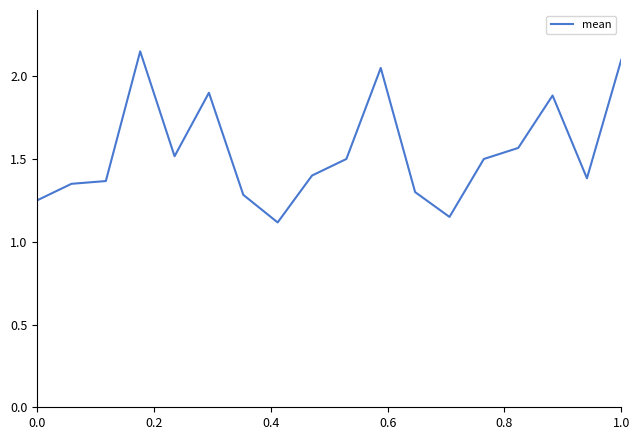

What is the smallest value displayed?

1.1